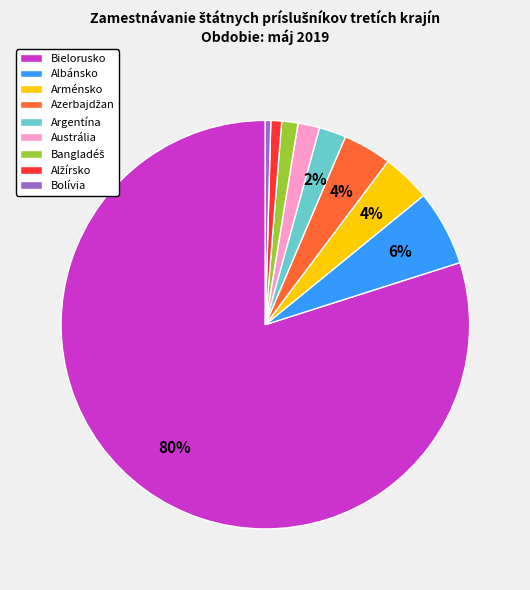

Is there a majority slice in this chart?

Yes